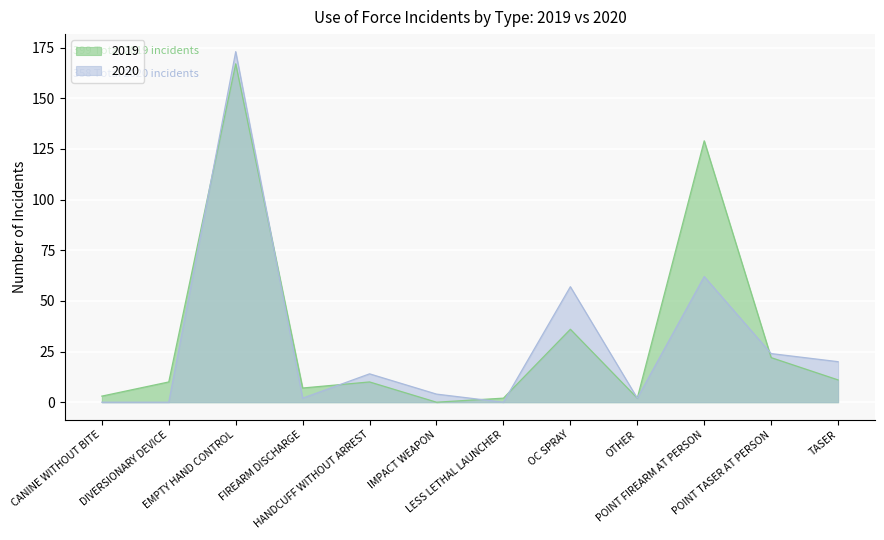

The value of 2020 at IMPACT WEAPON is 2. True or false?

False